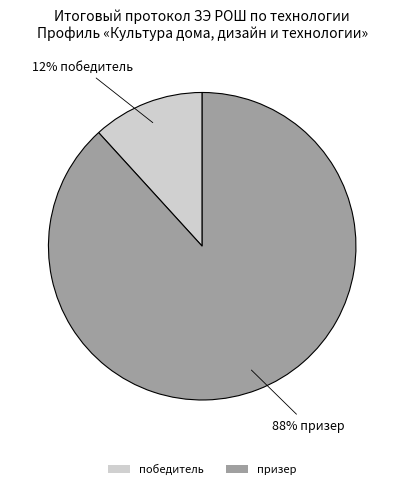

To the nearest percent, what is the combined percentage of призер and победитель?

100%